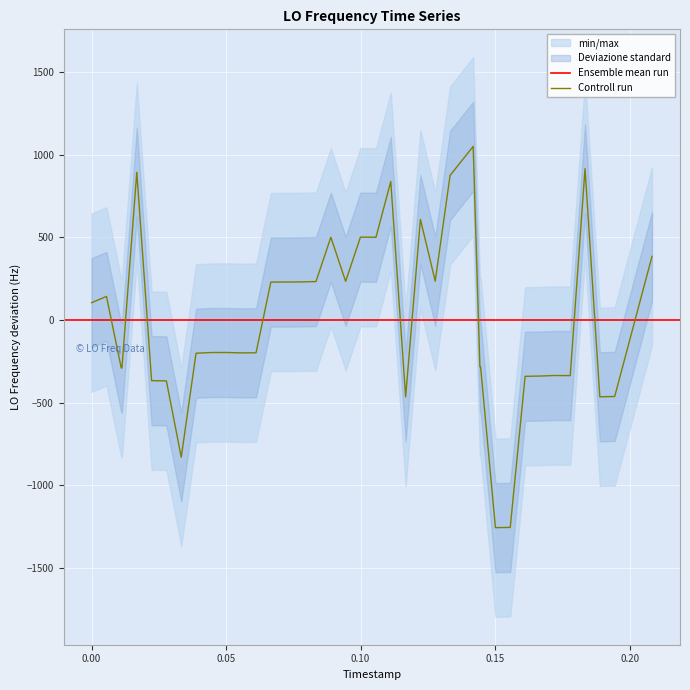

Reading left to right, what are all the values shown in this chart?

105.2	143.1	-289.6	-289.6	893.7	-366.1	-367.4	-828.8	-200.2	-196.1	-195.9	-198.2	-197.6	230.0	230.2	230.2	230.9	232.9	500.9	234.1	501.5	500.7	838.1	-464.1	608.7	235.5	874.9	1050.1	-282.5	-282.5	-1254.9	-1253.6	-340.1	-338.4	-335.0	-335.8	915.6	-463.9	-461.8	384.8